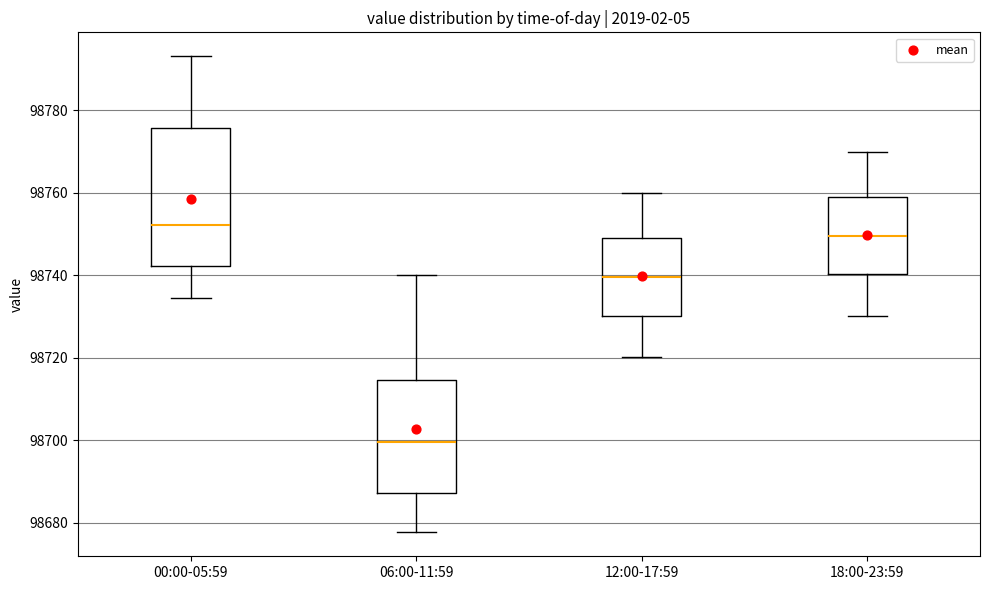

Where does the upper whisker of the box for 12:00-17:59 end on the y-axis? The values are not printed on the chart, so give them approximately, as read against the axis.

98760